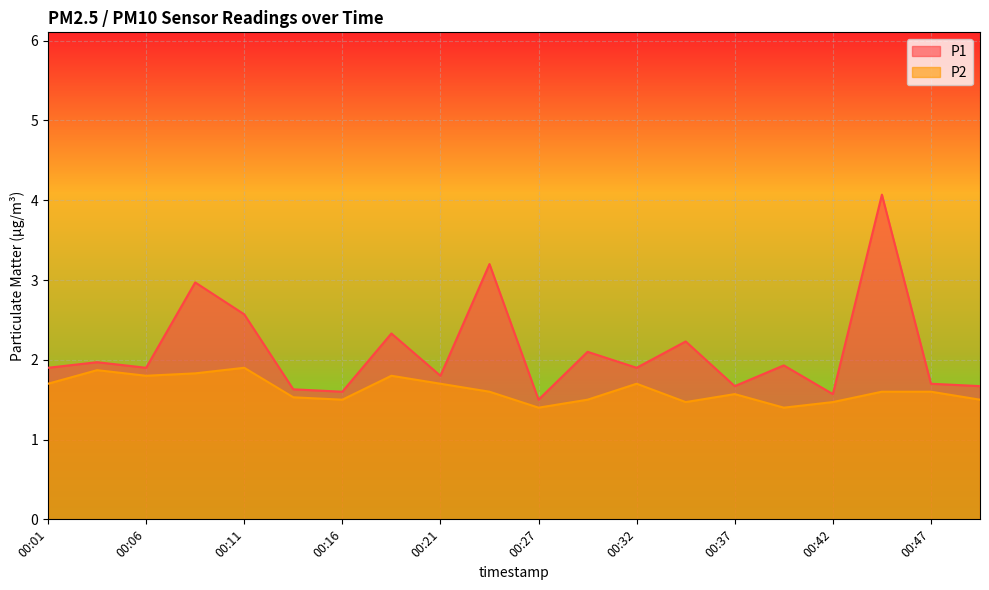

True or false: P1 has more than 0 points higher than both neighbors.

True